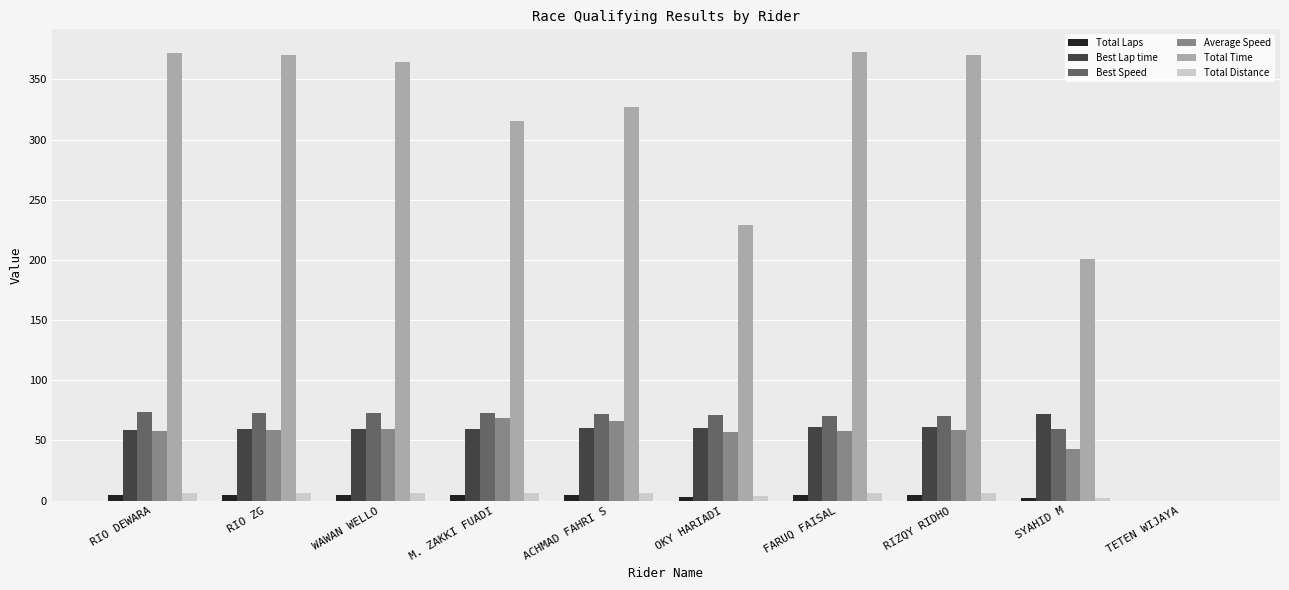

How many series are shown in this chart?

6